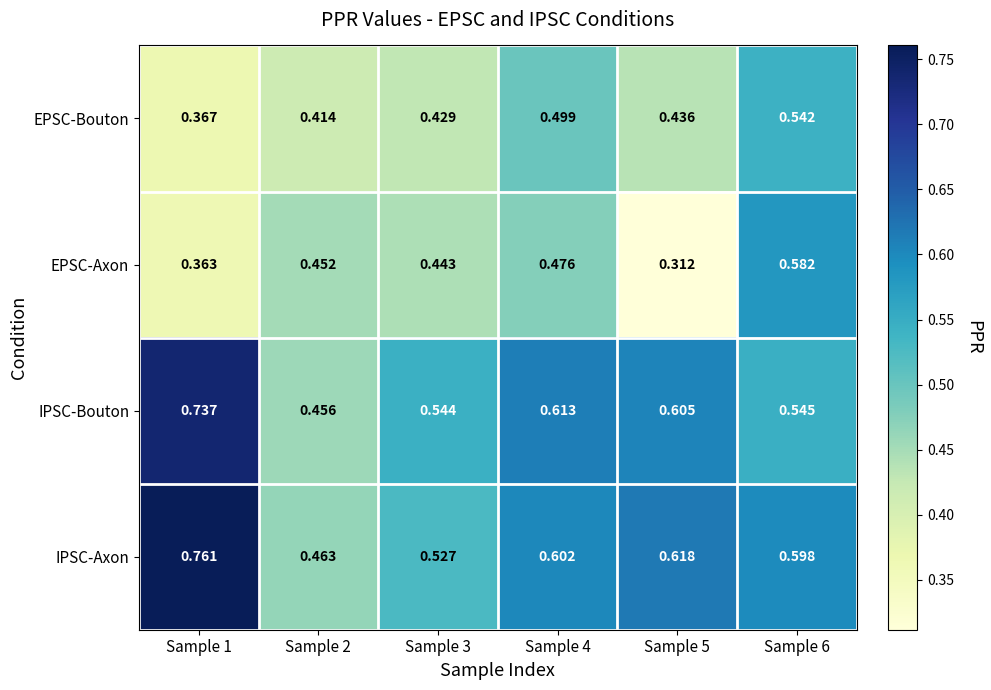

Which series has the widest spread of values?

IPSC-Axon